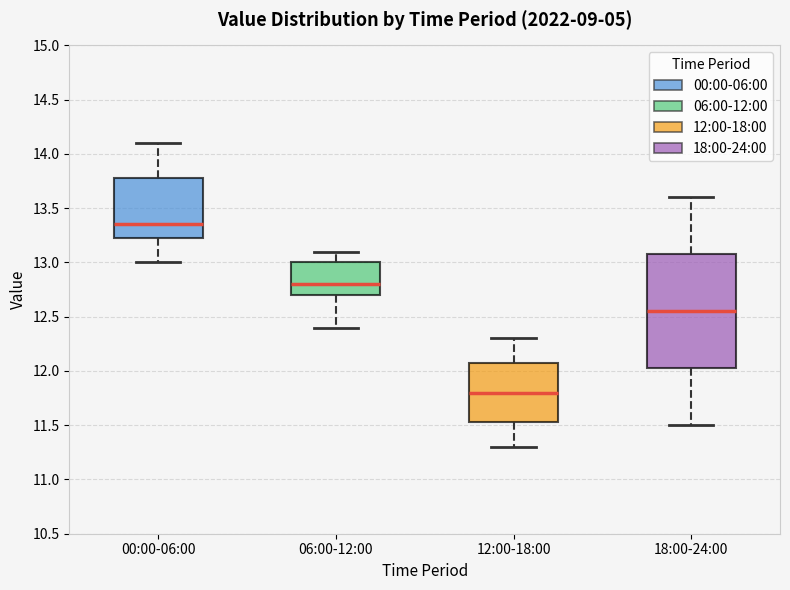

Where does the median line of the box for 06:00-12:00 sit on the y-axis? The values are not printed on the chart, so give them approximately, as read against the axis.

12.80